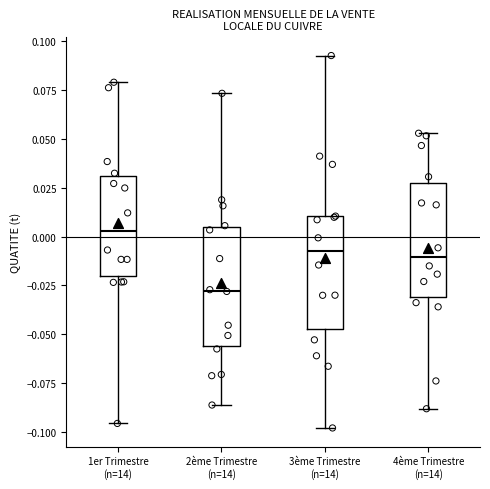

Reading left to right, read every box against the y-axis: the position of its median line, the range the box covers, and the ends of its whiskers. The values are not printed on the chart, so give them approximately, as read against the axis.

1er Trimestre (n=14): median 0.005, box -0.020 to 0.030, whiskers -0.095 to 0.080
2ème Trimestre (n=14): median -0.030, box -0.055 to 0.005, whiskers -0.085 to 0.075
3ème Trimestre (n=14): median -0.010, box -0.045 to 0.010, whiskers -0.100 to 0.095
4ème Trimestre (n=14): median -0.010, box -0.030 to 0.025, whiskers -0.090 to 0.055